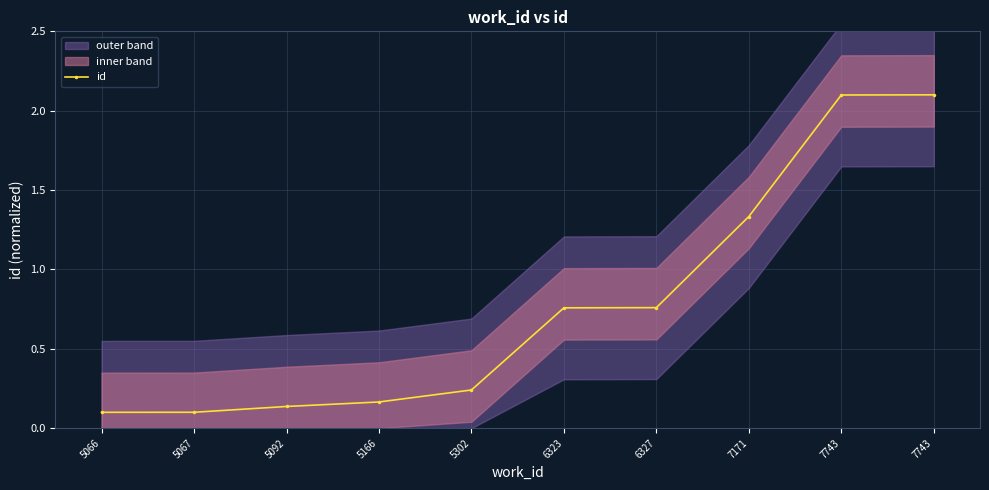

What is the sum of all values?

7.8